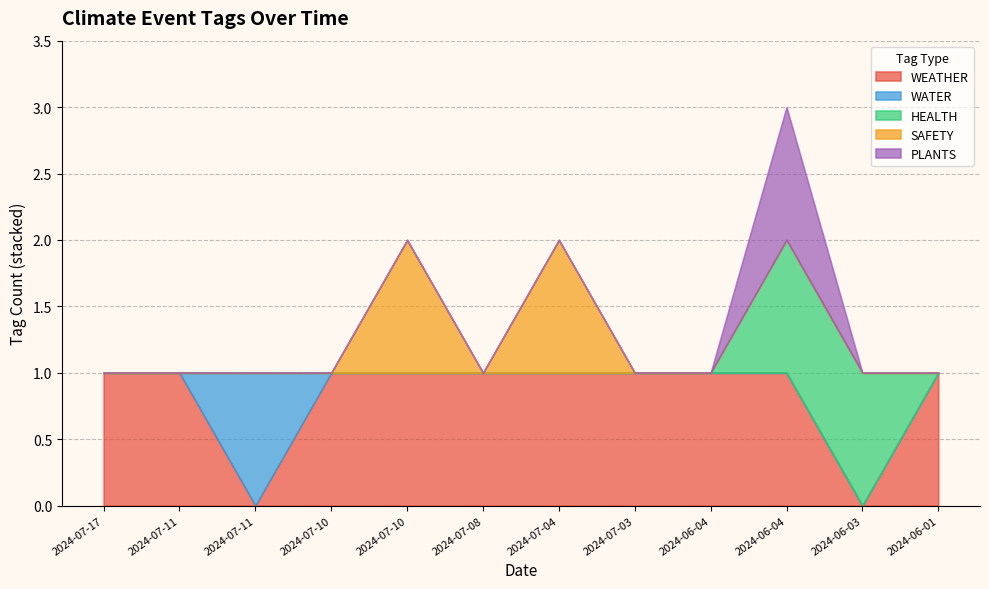

Where is PLANTS nearest to the value 0?

2024-07-17